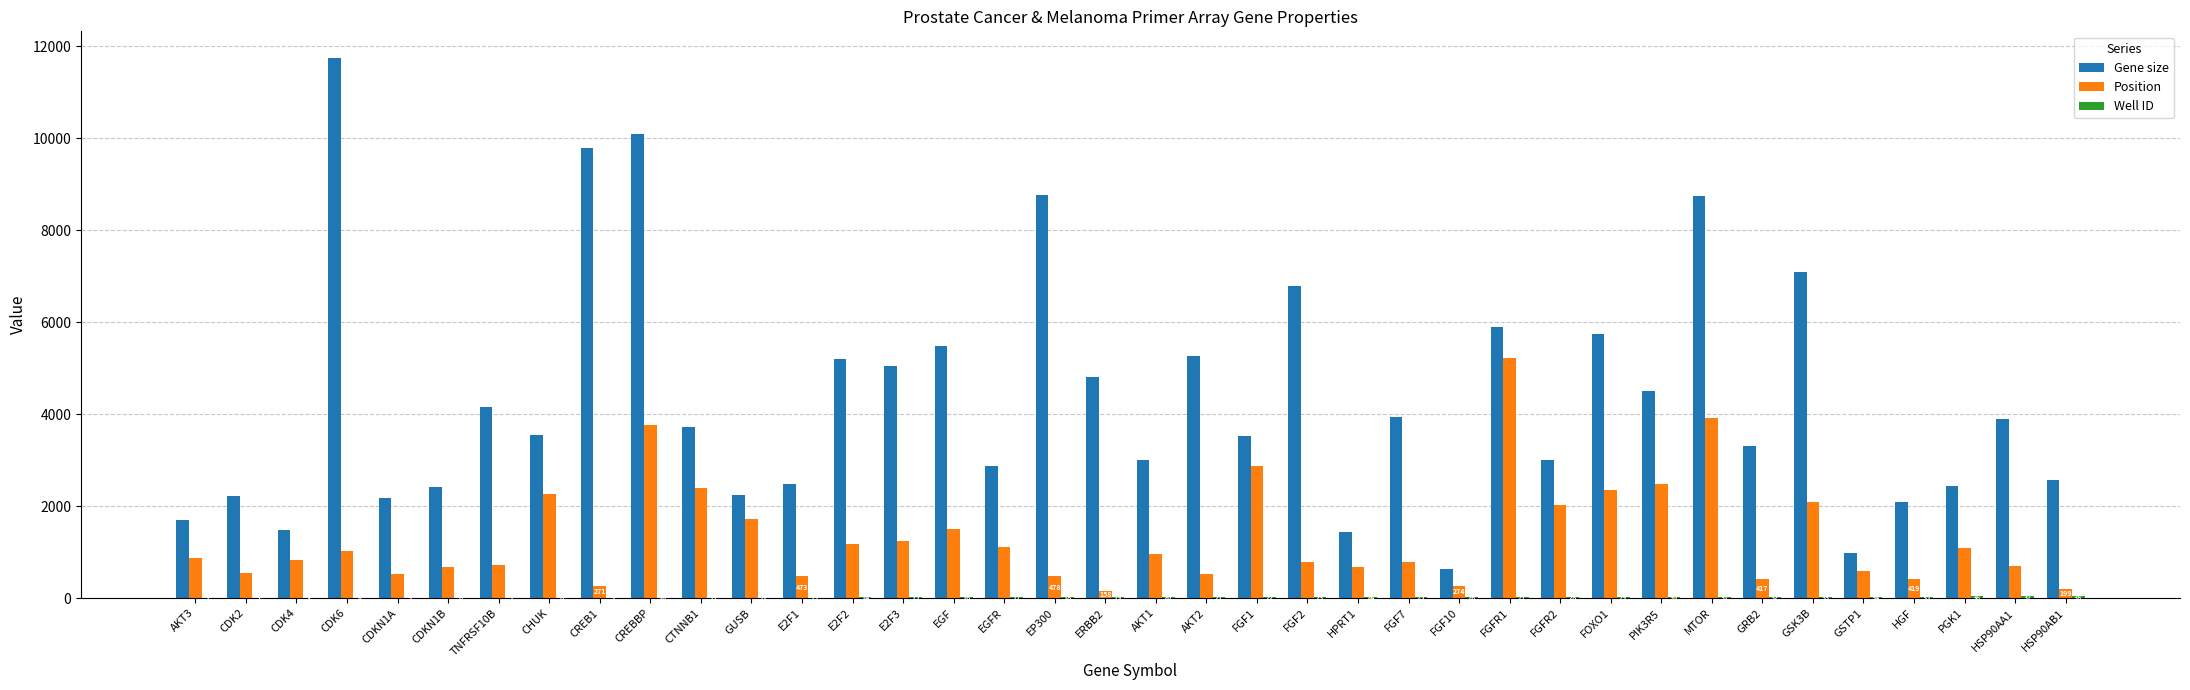

How many groups of bars are there?

38